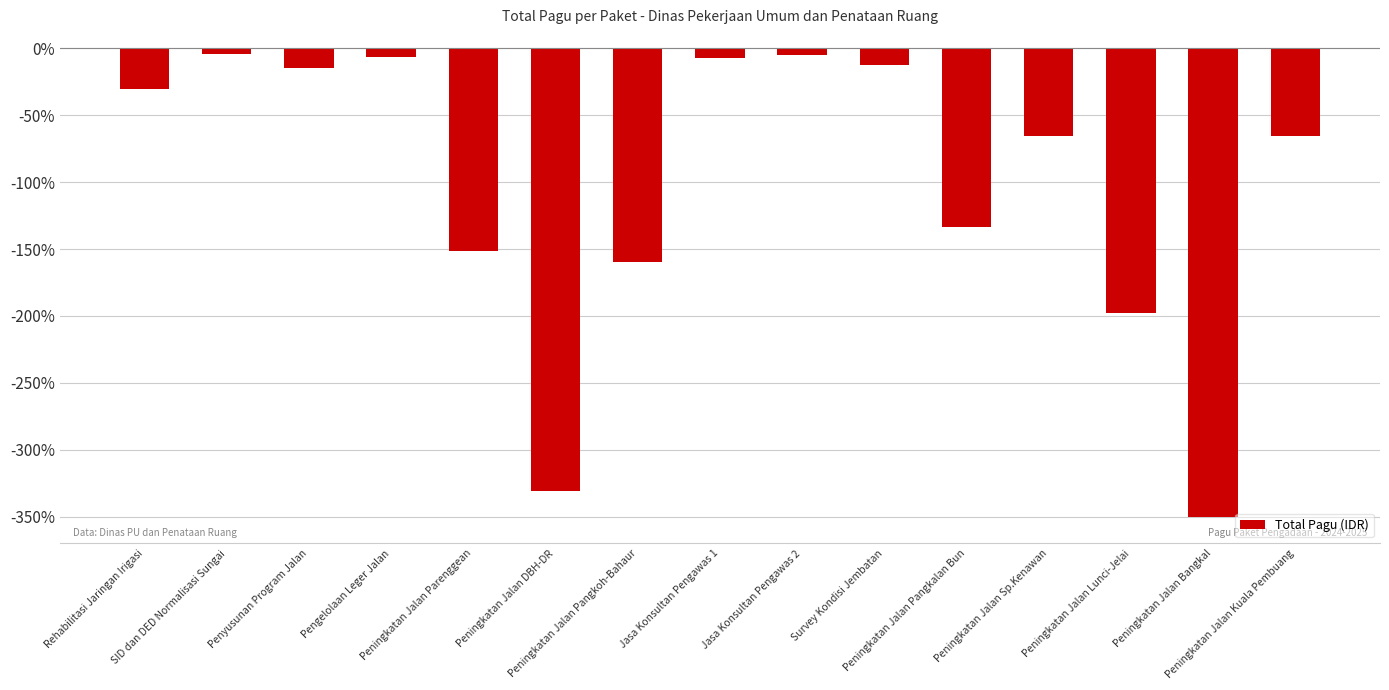

What is the minimum value shown in the chart?

-350.0